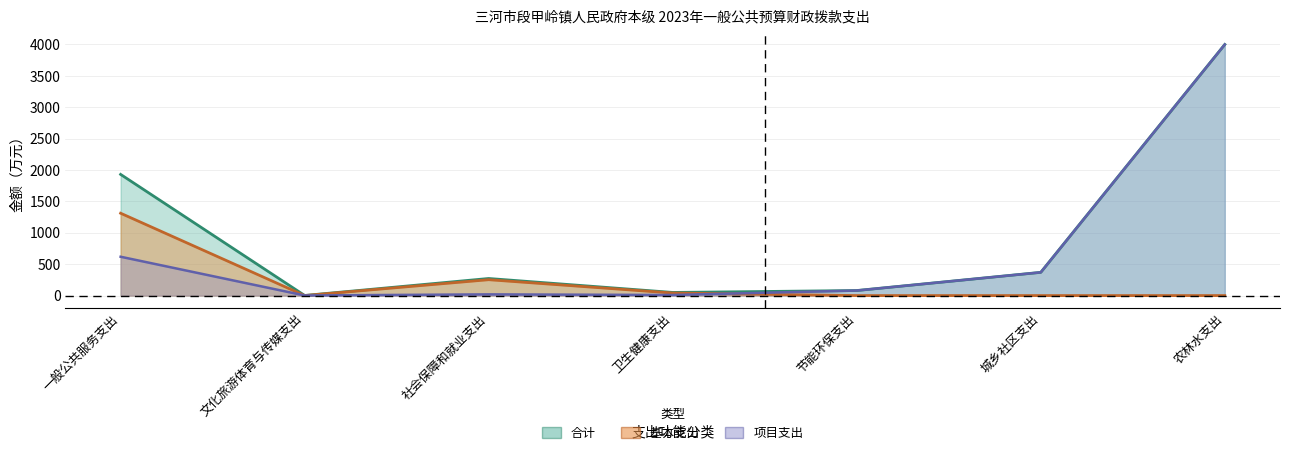

At which category is the sum across all series the highest?

农林水支出